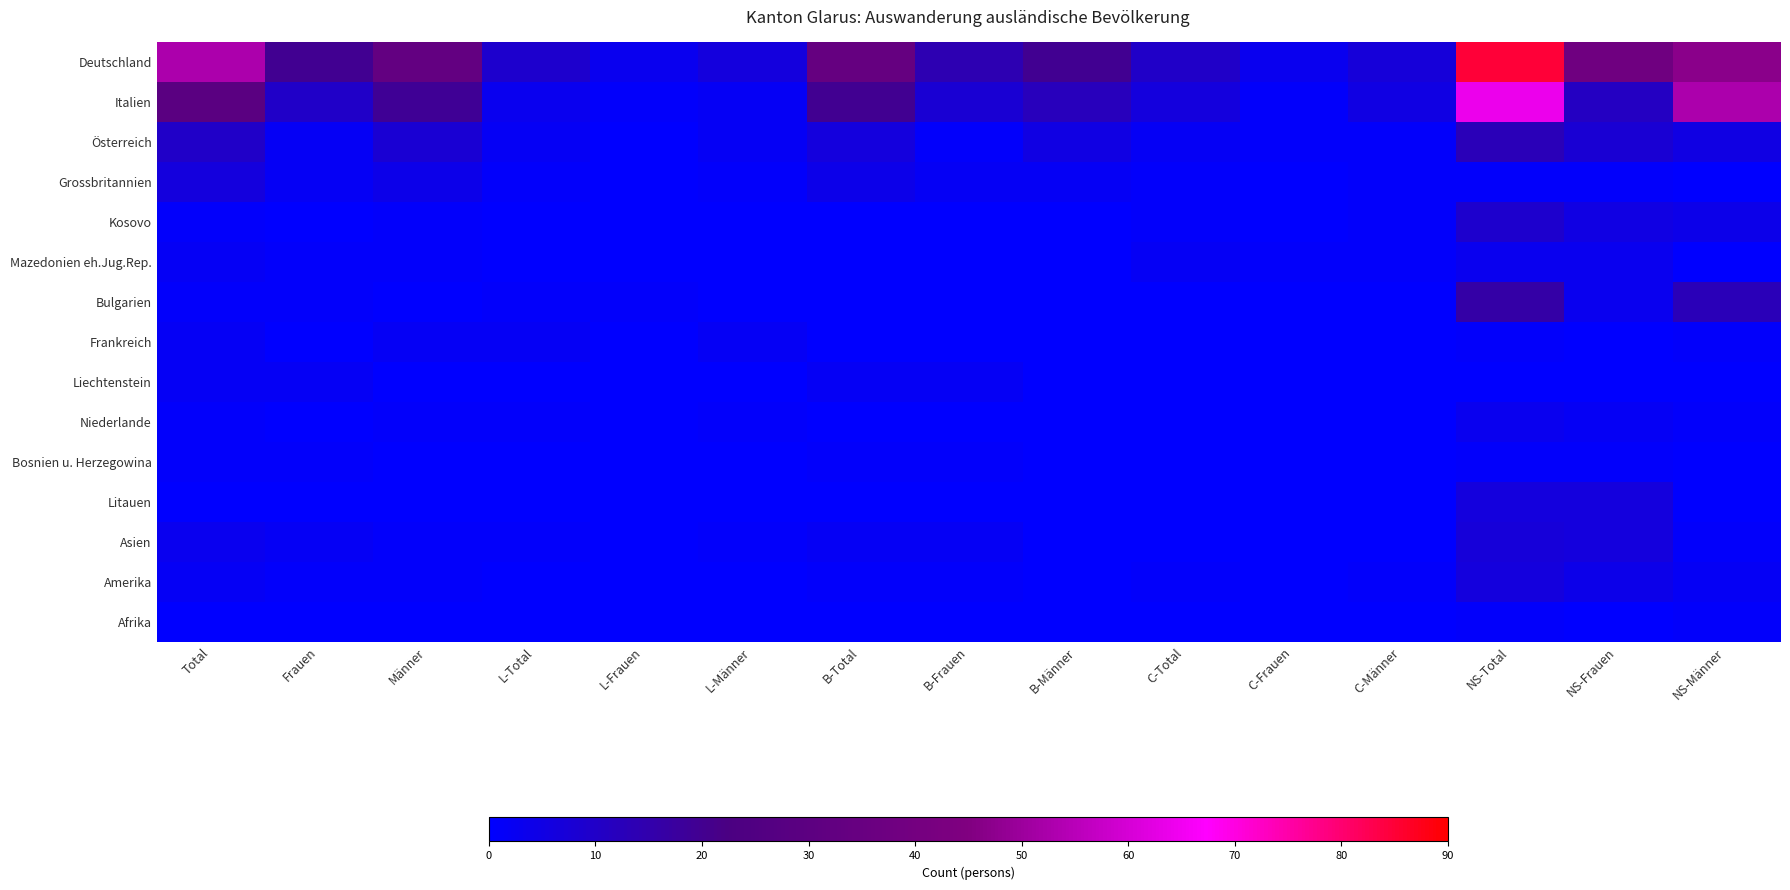

At which category is the sum across all series the highest?

NS-Total